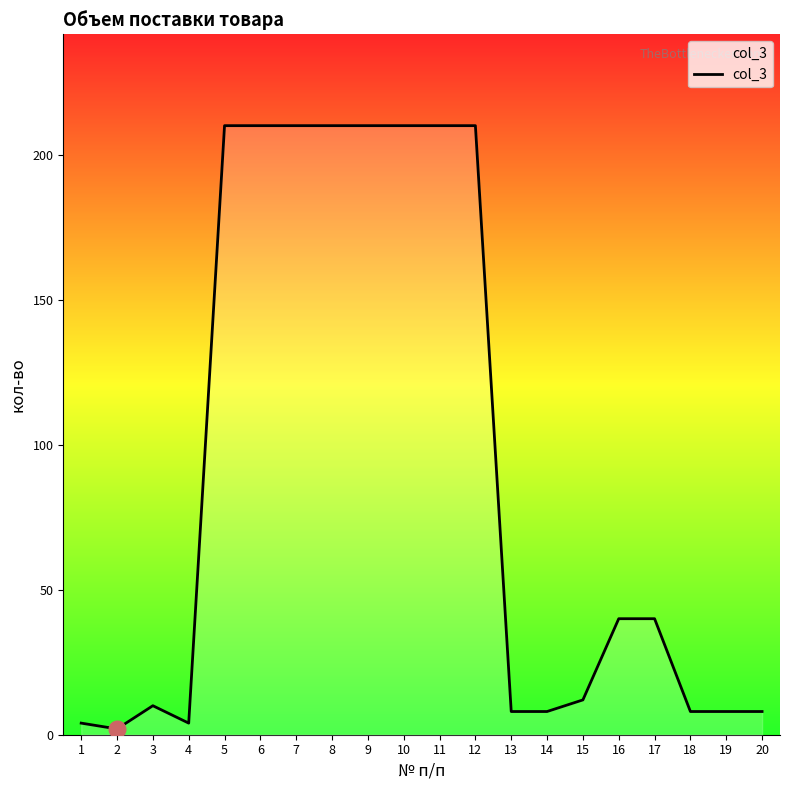

At which label does the data first exceed 40?

5